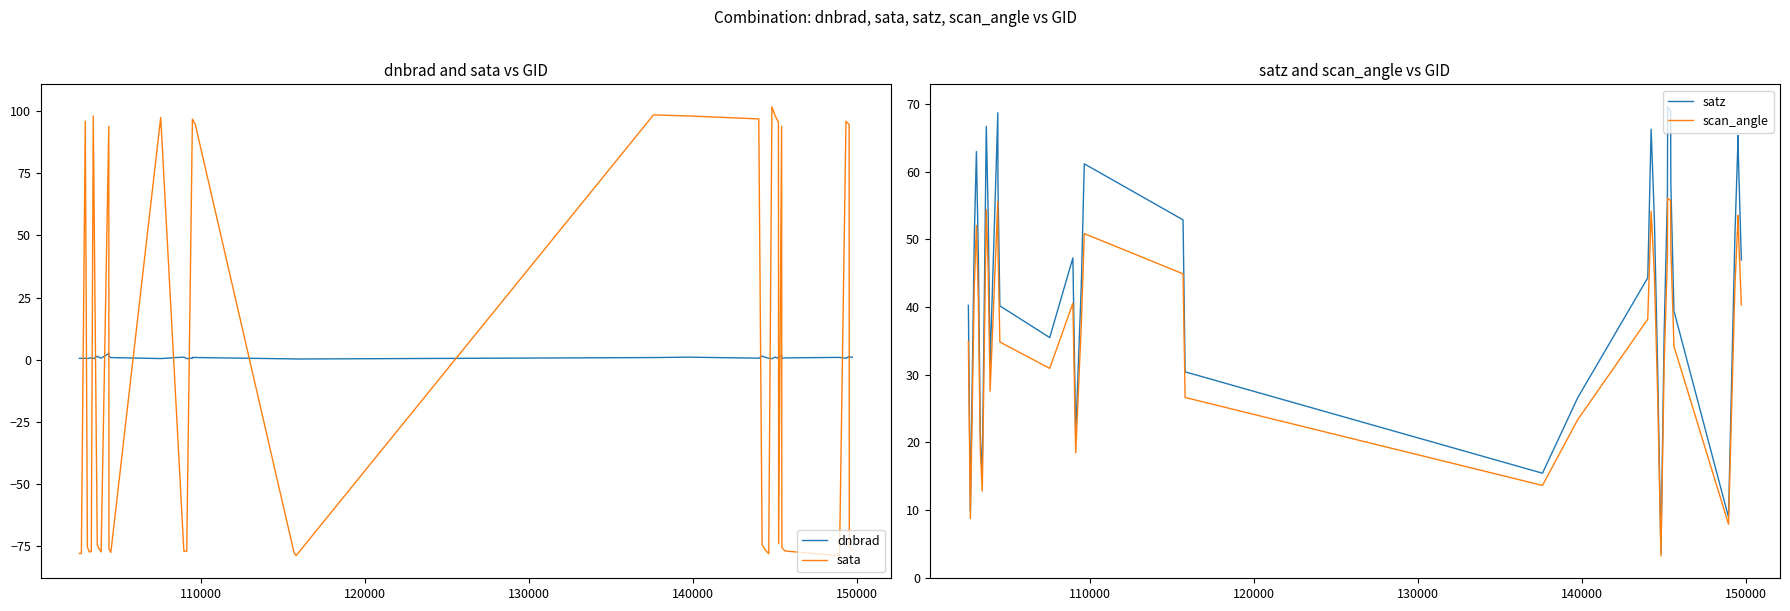

Is it true that sata equals 149.9 at 28?

False